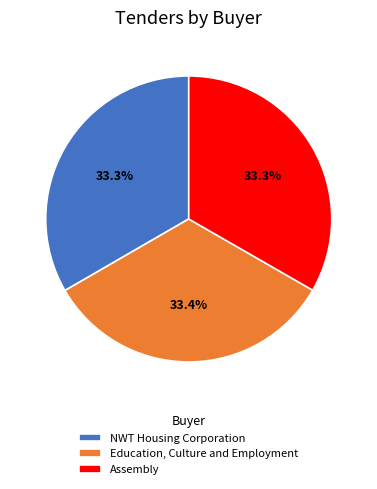

True or false: NWT Housing Corporation accounts for 25% of the total.

False